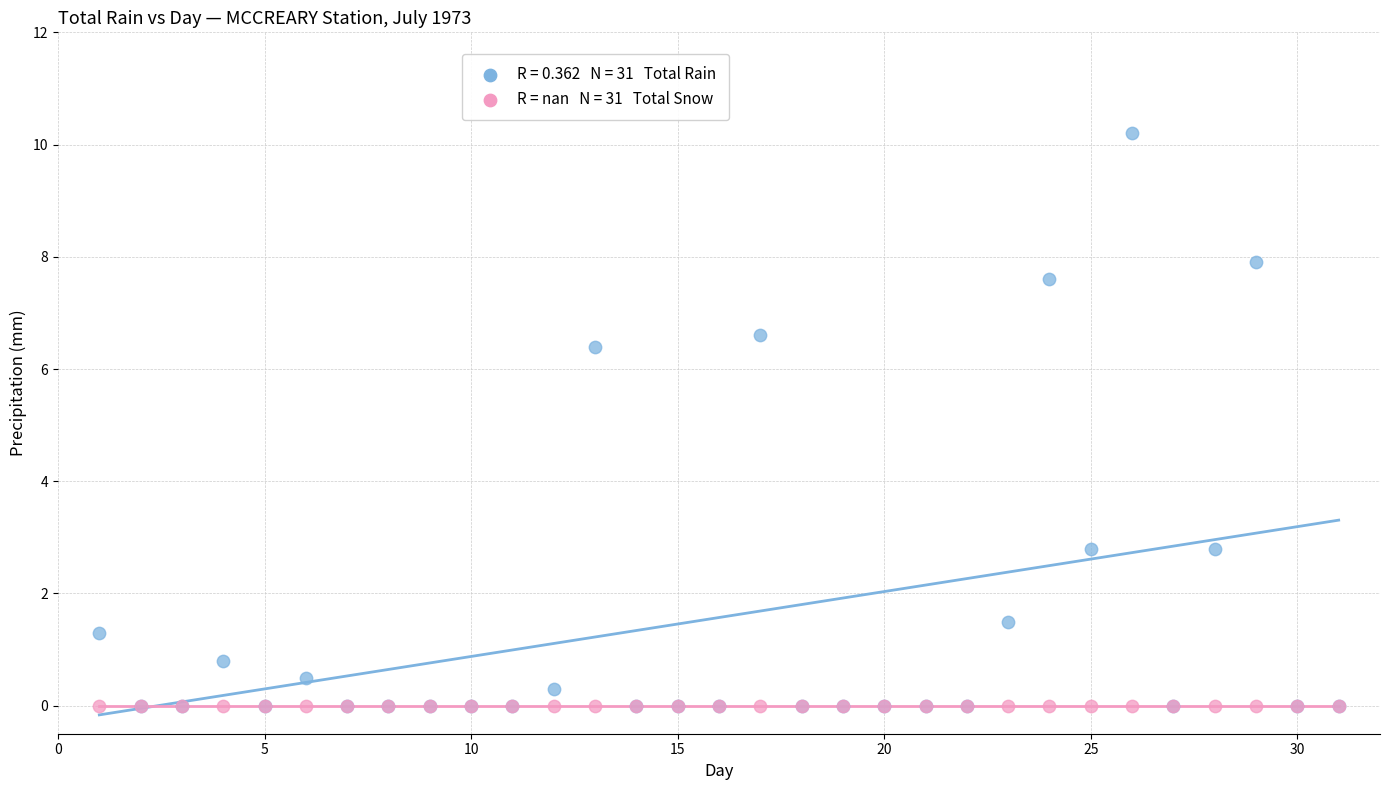

Across all series, what Y value is closest to 5?

6.4